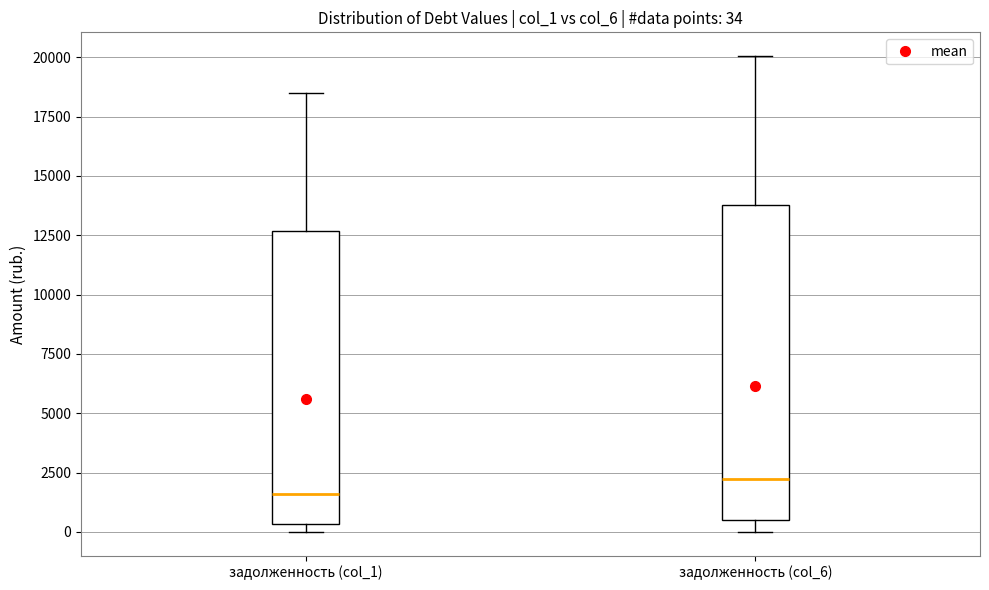

Comparing the boxes themselves (not the whiskers), which one is the tallest?

задолженность (col_6)